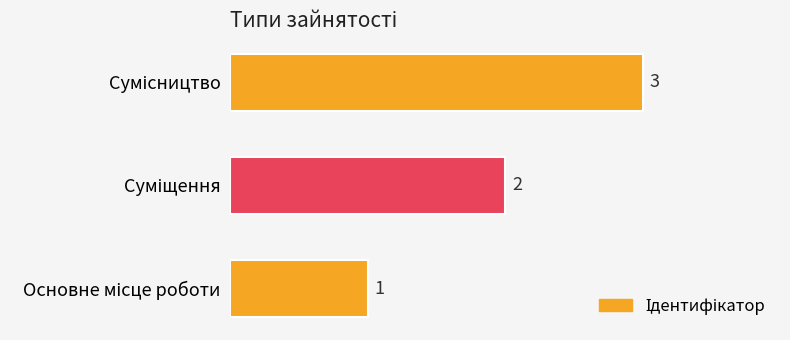

What is the minimum value shown in the chart?

1